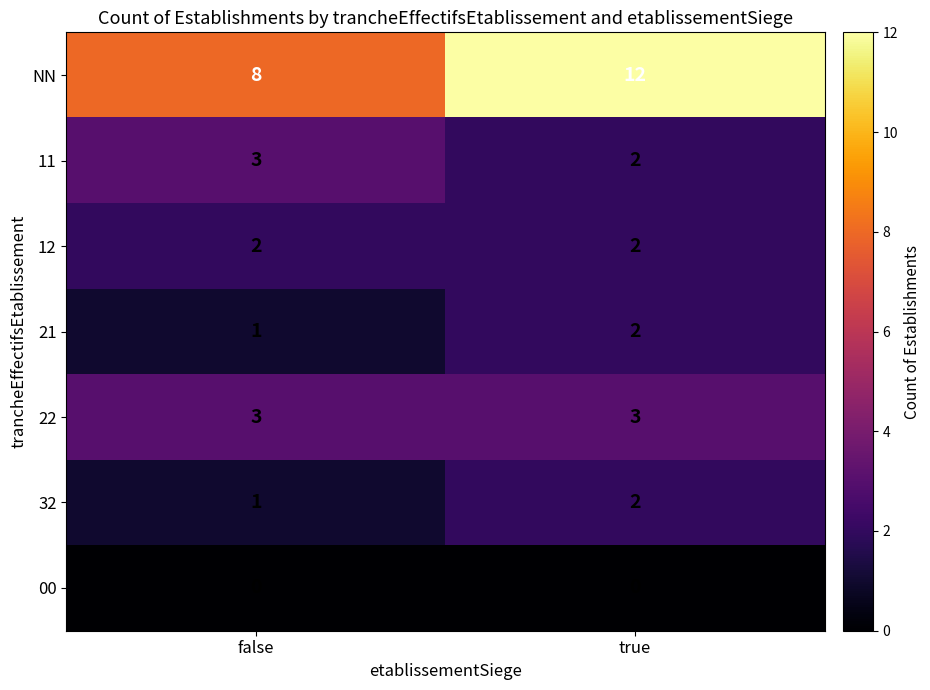

Reading left to right, list all the values displayed in this chart.

NN: 8	12
11: 3	2
12: 2	2
21: 1	2
22: 3	3
32: 1	2
00: 0	0